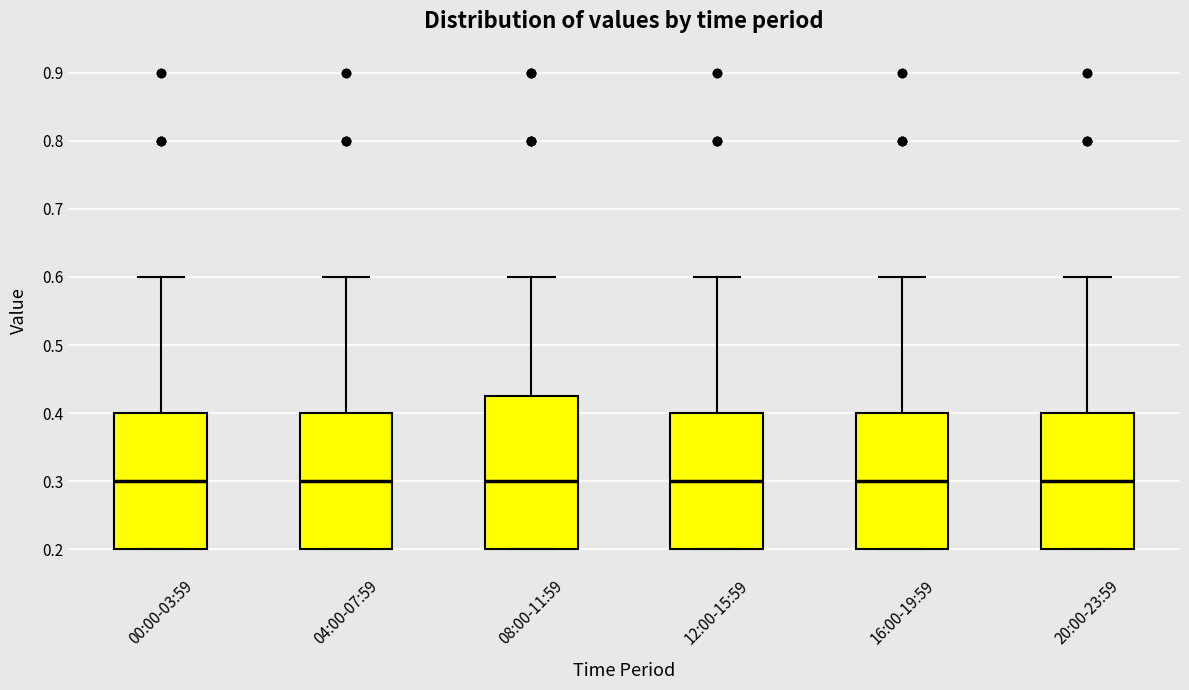

Reading left to right, transcribe this box plot: for each box, give where its median line is, the range the box spans, and where its two whiskers end, as read against the y-axis. The values are not printed on the chart, so give them approximately, as read against the axis.

00:00-03:59: median 0.30, box 0.20 to 0.40, whiskers 0.20 to 0.60
04:00-07:59: median 0.30, box 0.20 to 0.40, whiskers 0.20 to 0.60
08:00-11:59: median 0.30, box 0.20 to 0.43, whiskers 0.20 to 0.60
12:00-15:59: median 0.30, box 0.20 to 0.40, whiskers 0.20 to 0.60
16:00-19:59: median 0.30, box 0.20 to 0.40, whiskers 0.20 to 0.60
20:00-23:59: median 0.30, box 0.20 to 0.40, whiskers 0.20 to 0.60